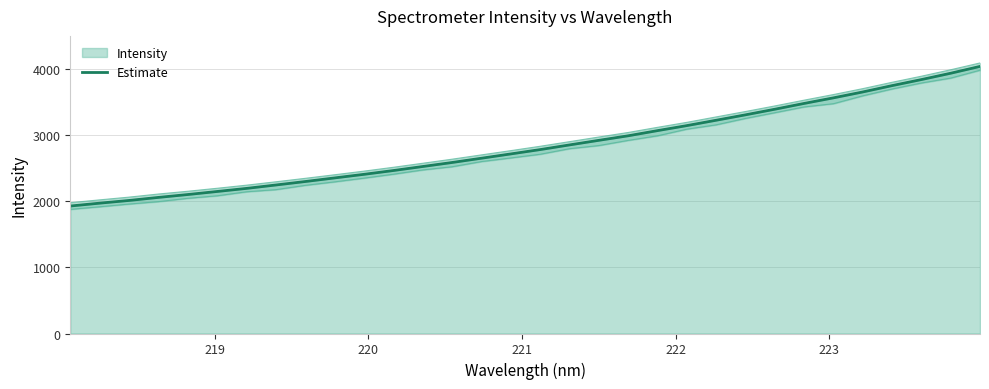

What is the highest value of the Estimate series?

4040.9